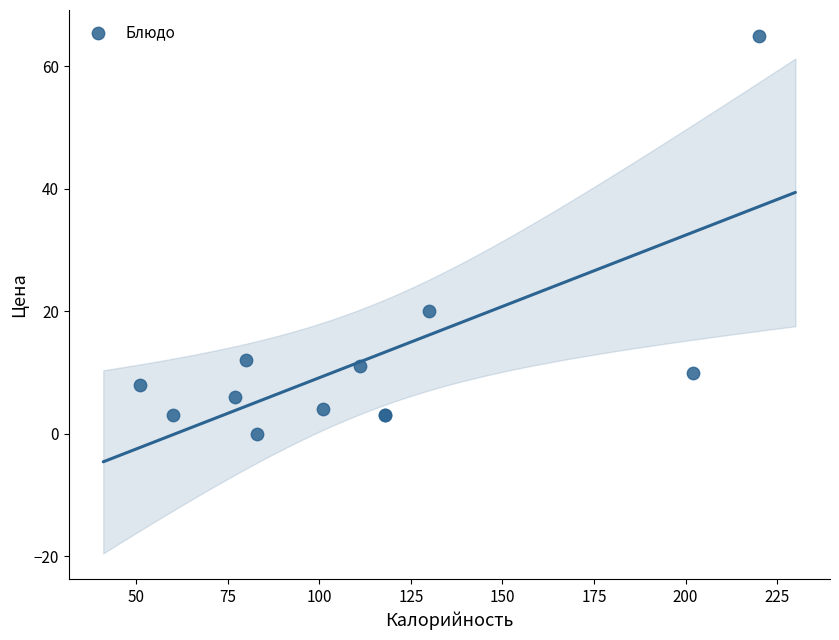

What Y value in the scatter plot is closest to 32?

20